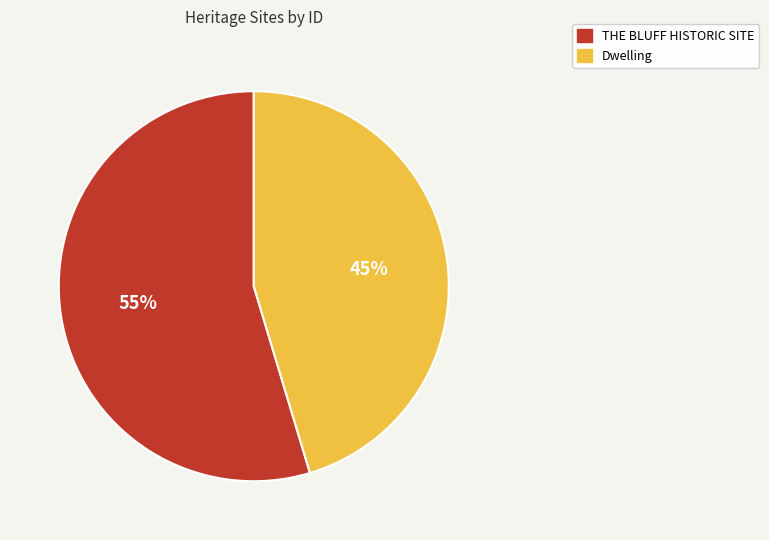

To the nearest percent, what is the combined percentage of THE BLUFF HISTORIC SITE and Dwelling?

100%